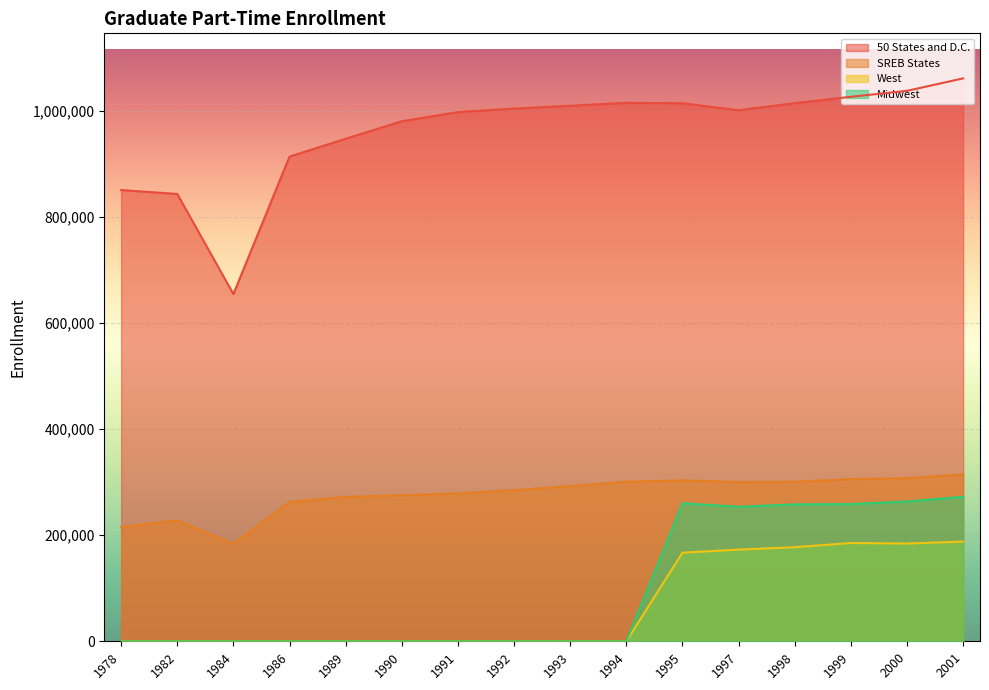

Rank the series at 1991 from highest to lowest value.

50 States and D.C., SREB States, West, Midwest